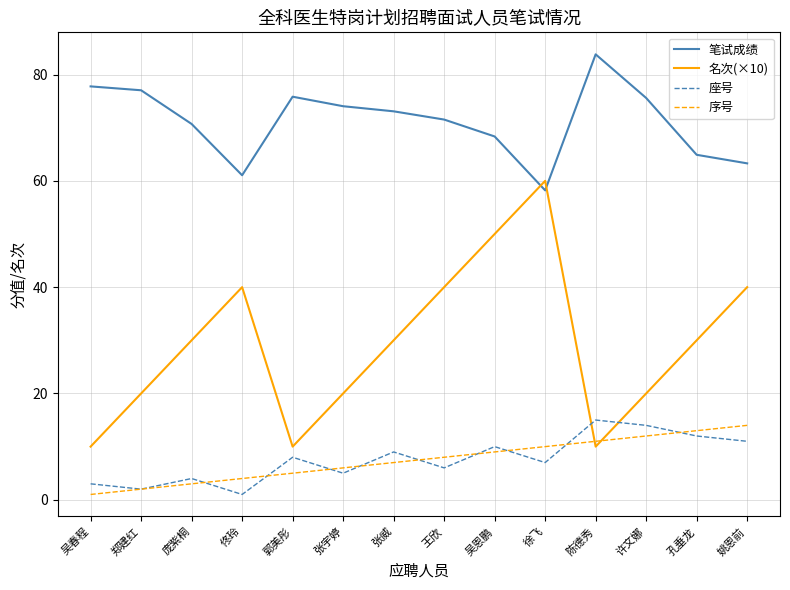

What is the difference between the maximum and minimum values in the 笔试成绩 series?

25.6